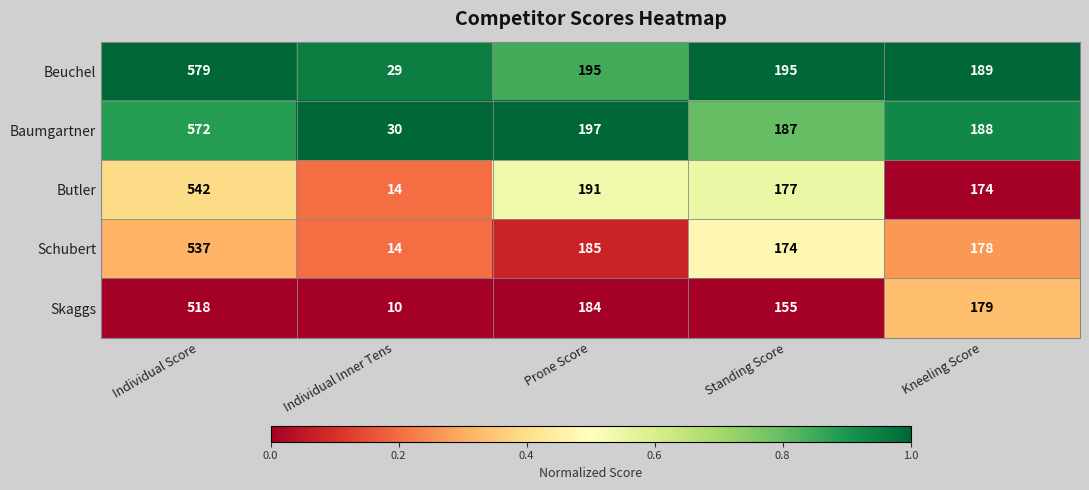

Rank the series by their maximum value, from lowest to highest.

Skaggs, Schubert, Butler, Baumgartner, Beuchel